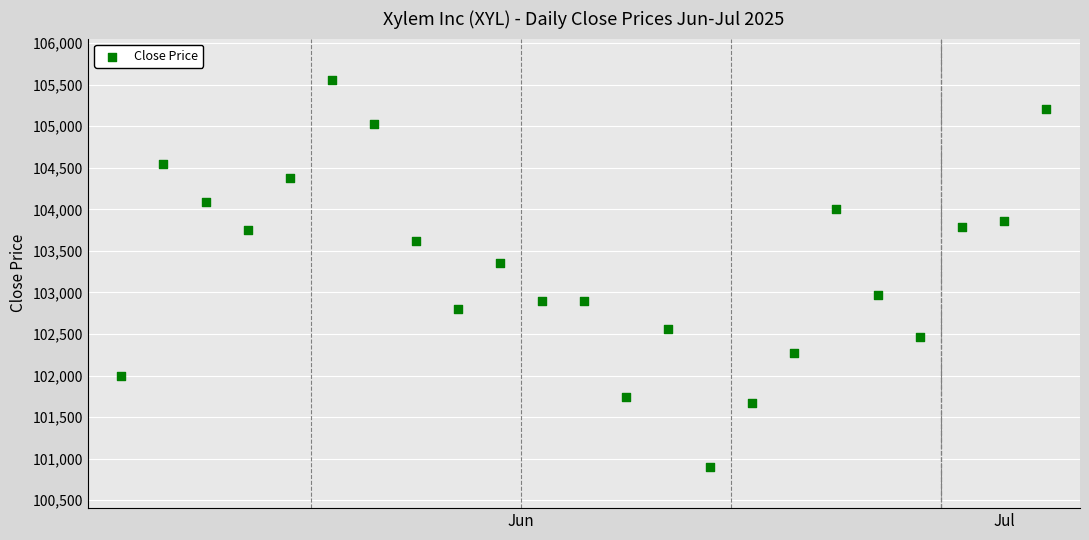

What is the range of Y values (max minus min)?

4650